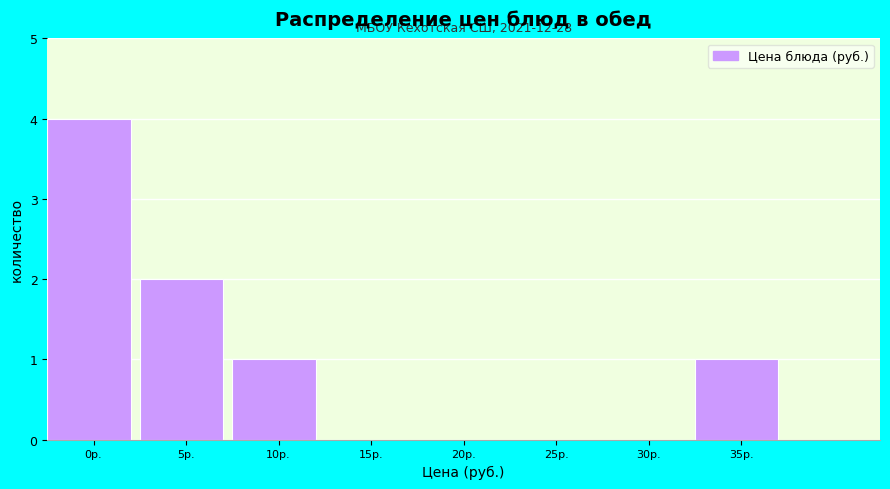

Reading left to right, what are all the values shown in this chart?

0р.=4	5р.=2	10р.=1	15р.=0	20р.=0	25р.=0	30р.=0	35р.=1